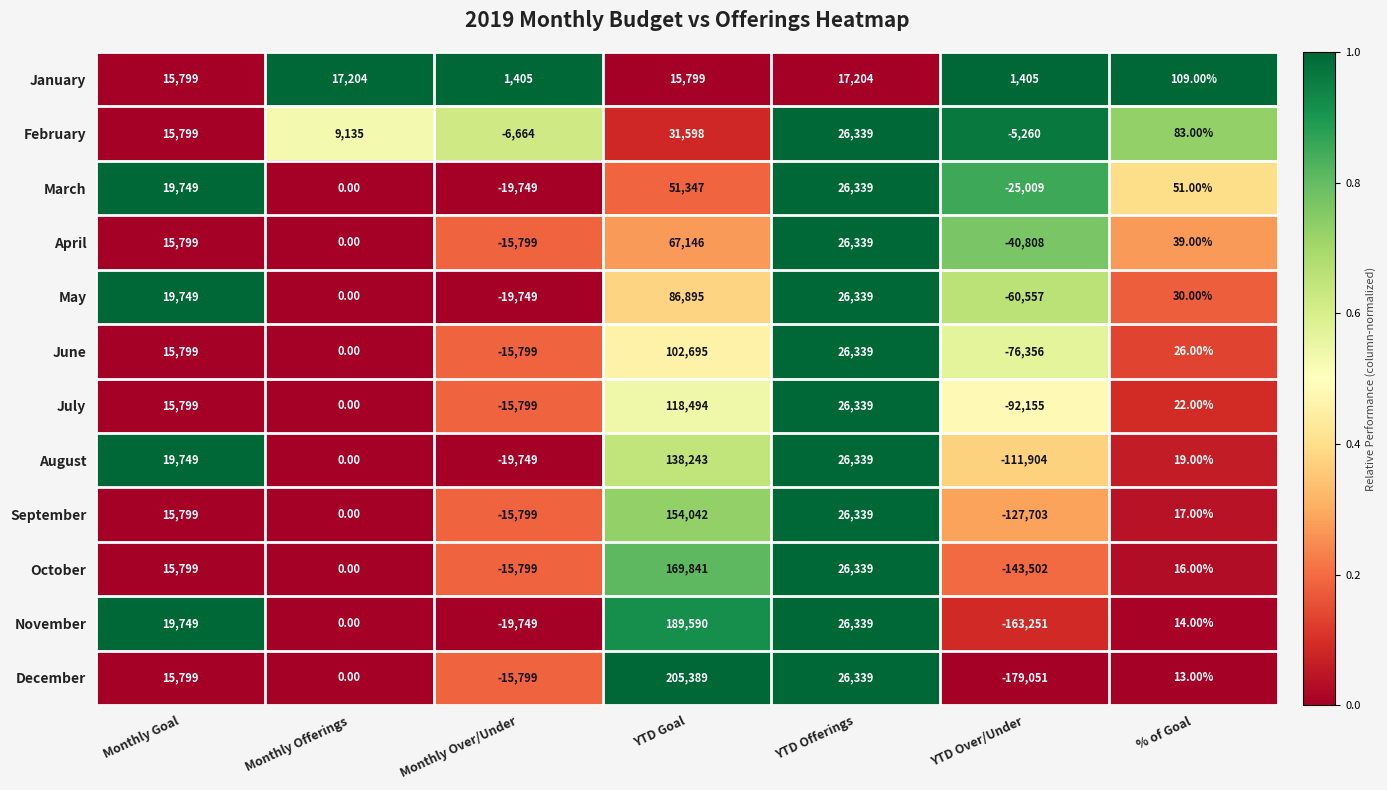

What is the difference between the April values at Monthly Offerings and Monthly Goal?

15799